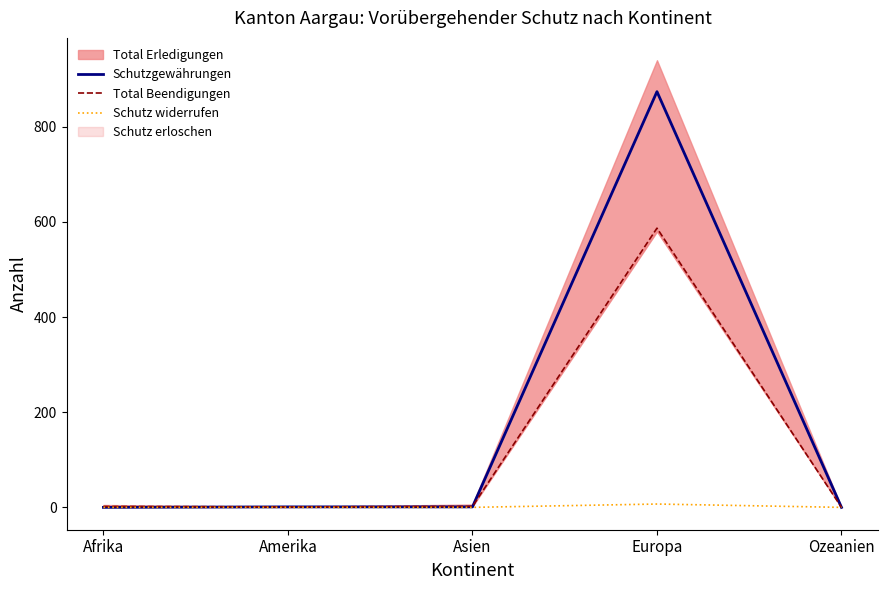

Which category has the lowest value in the Total Beendigungen series?

Ozeanien